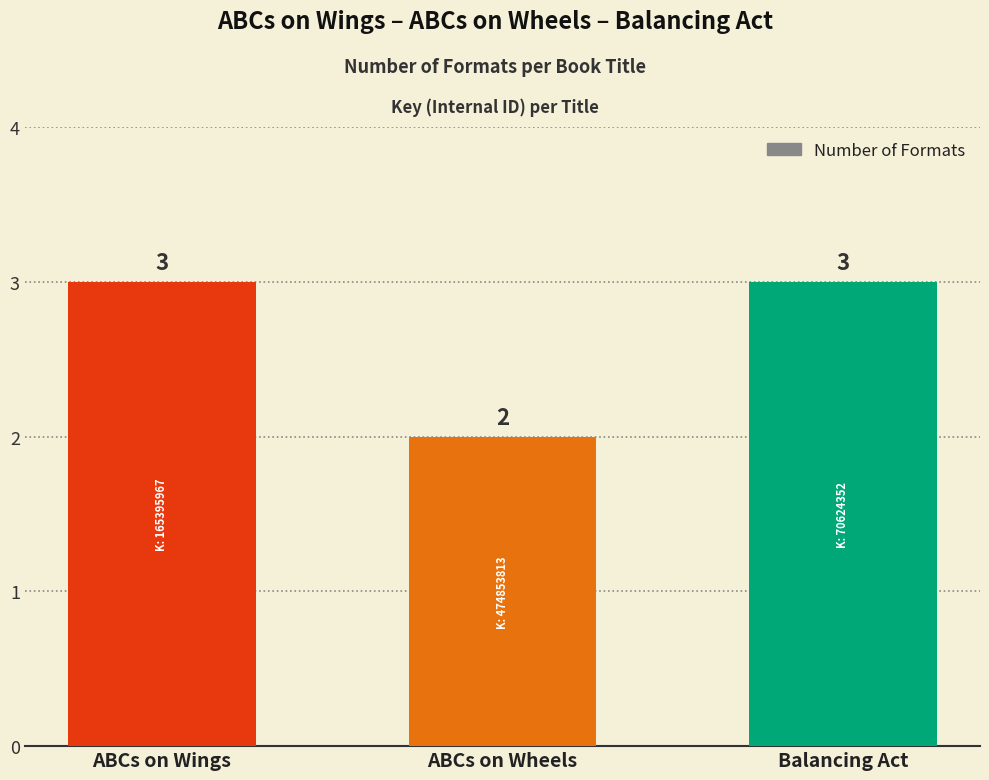

The chart shows a value of 4 at ABCs on Wings. True or false?

False